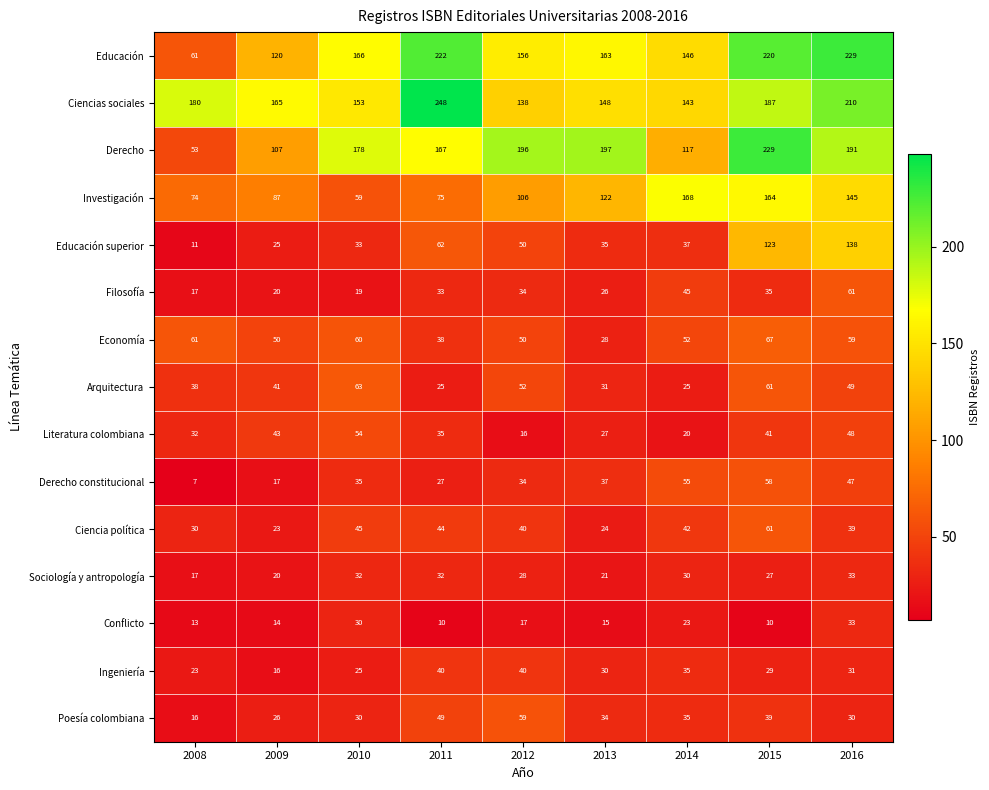

At how many categories does at least one series exceed 27?

9